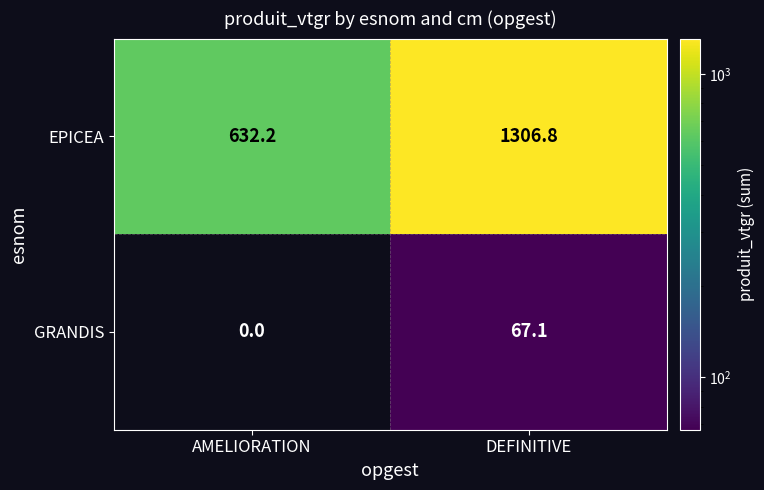

List the labels in order of GRANDIS value, largest first.

DEFINITIVE, AMELIORATION